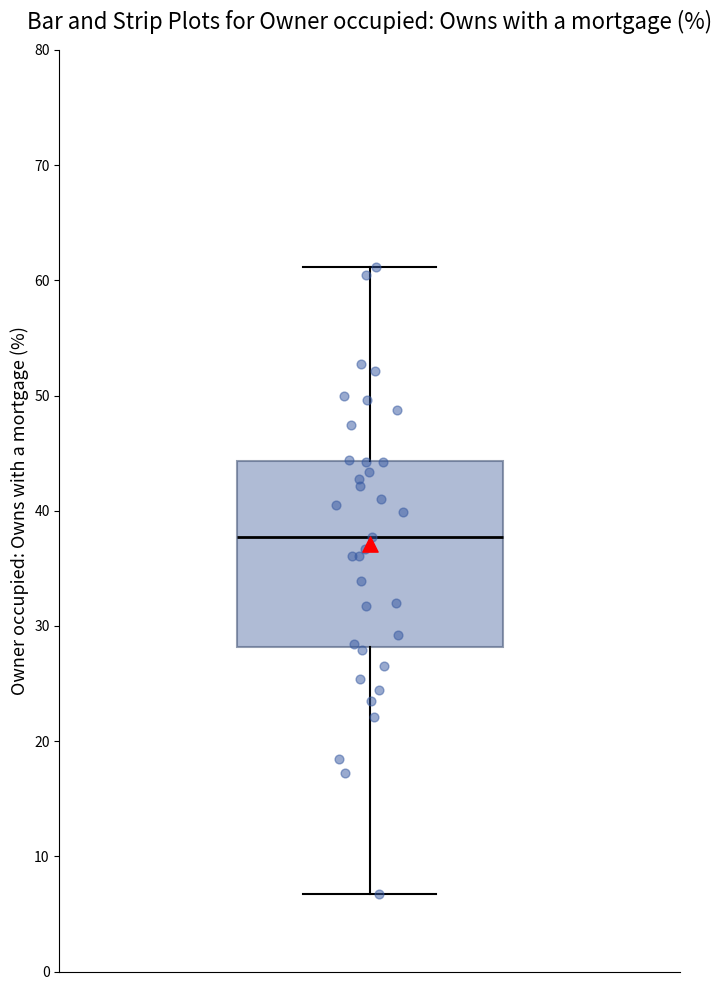

Where does the upper whisker of the box end on the y-axis? The values are not printed on the chart, so give them approximately, as read against the axis.

61